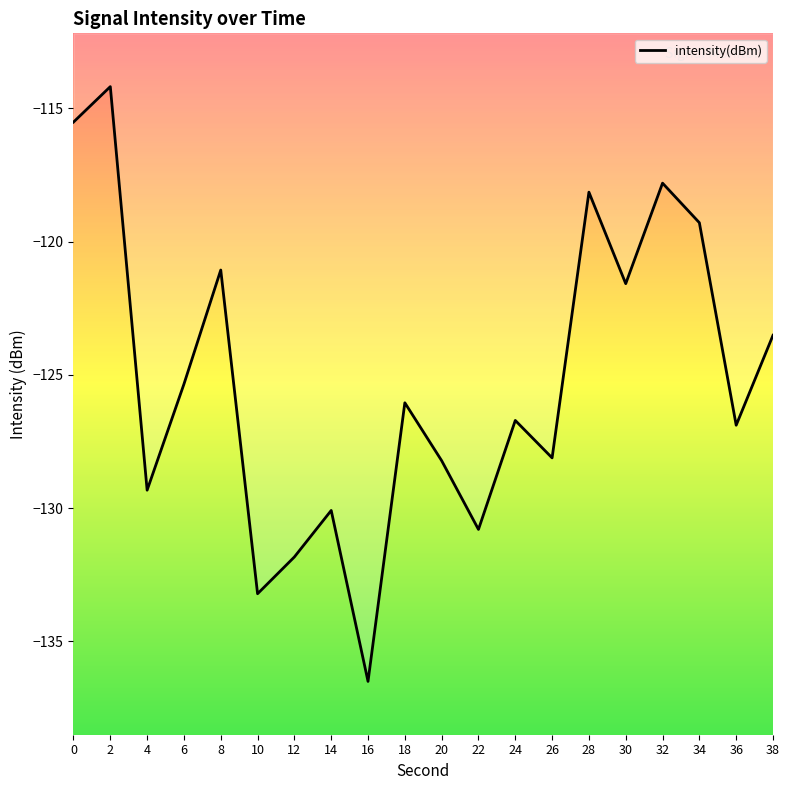

What value does the data have at 14?

-130.1